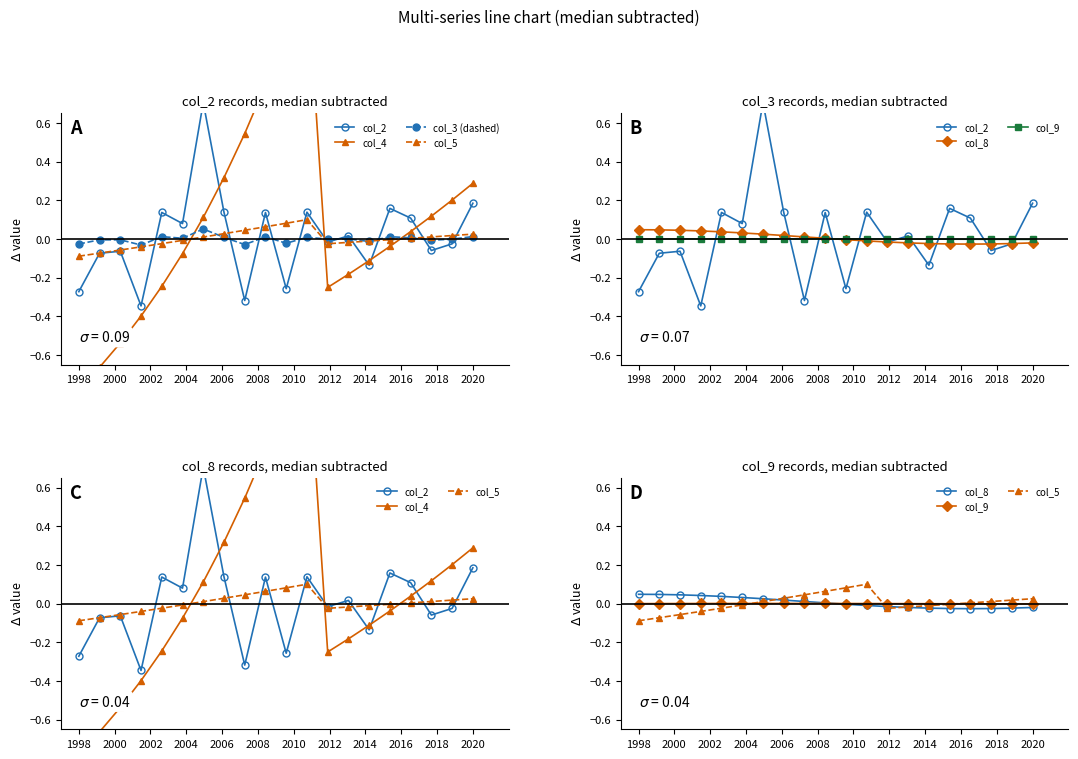

How many lines are shown in the chart?

6